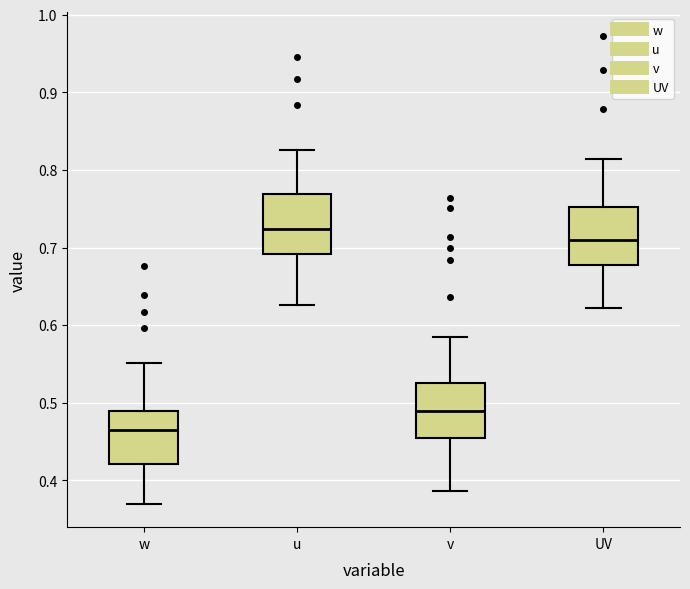

Where is the lower edge of the box for UV on the y-axis? The values are not printed on the chart, so give them approximately, as read against the axis.

0.68